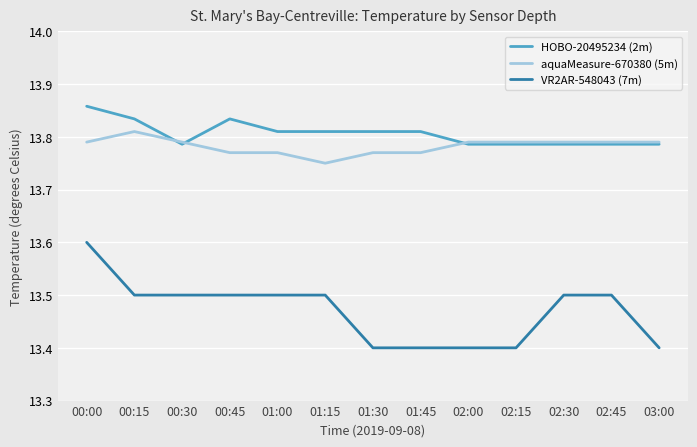

Does the chart have visible grid lines?

Yes